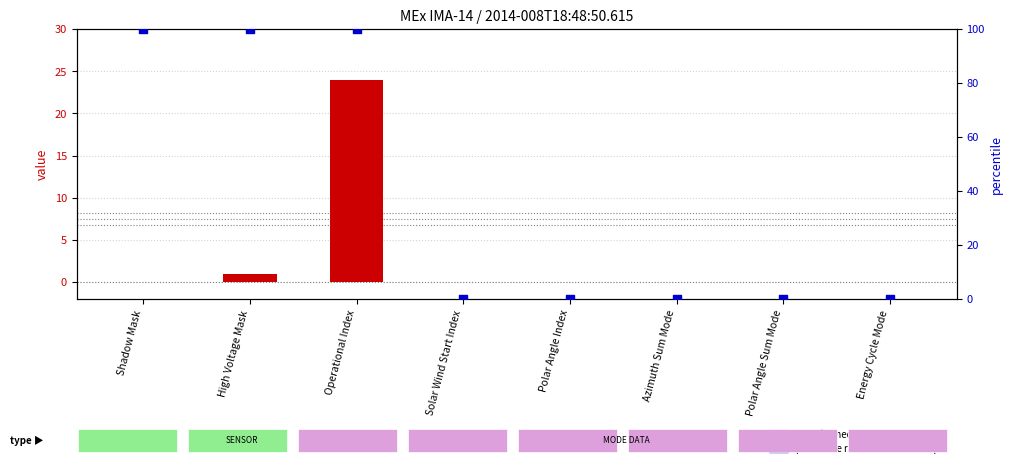

Which series has the largest Y range (max minus min)?

percentile rank within the sample